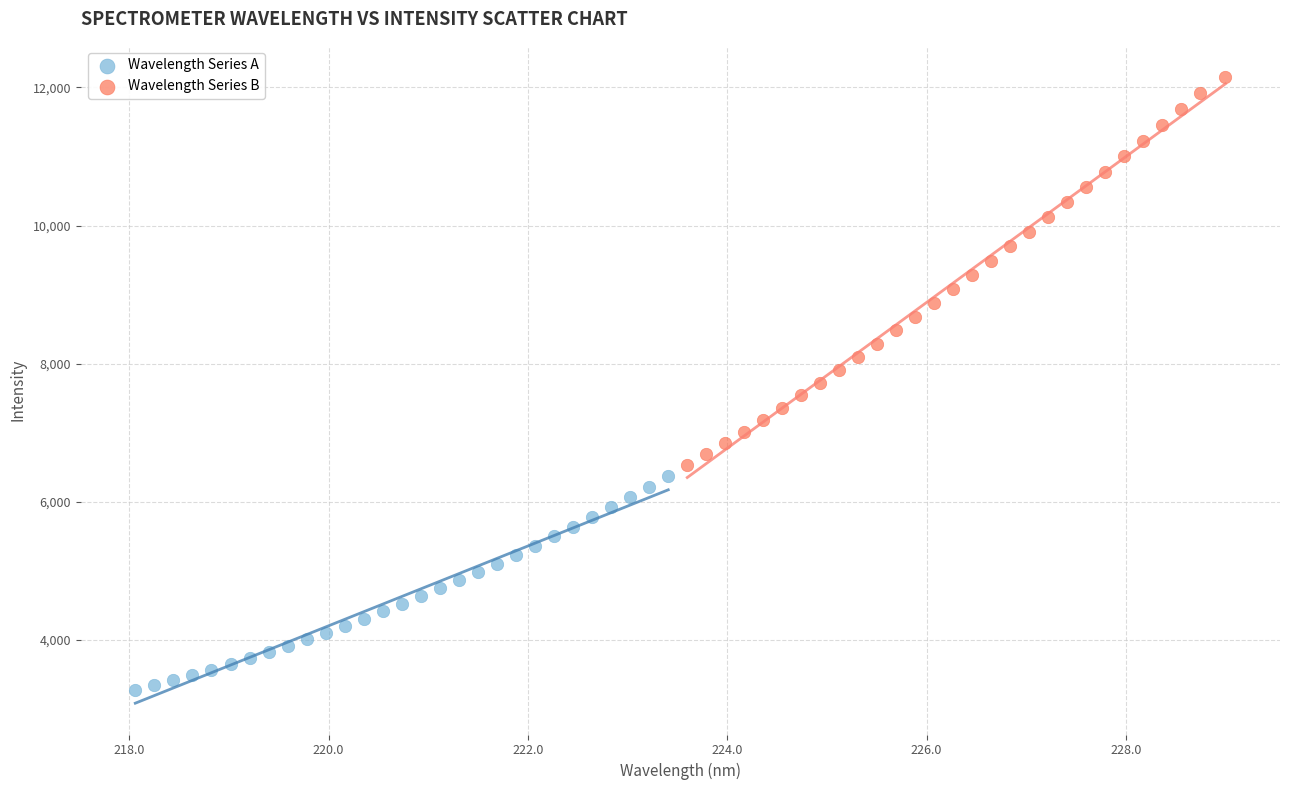

Which series reaches the minimum Y coordinate?

Wavelength Series A